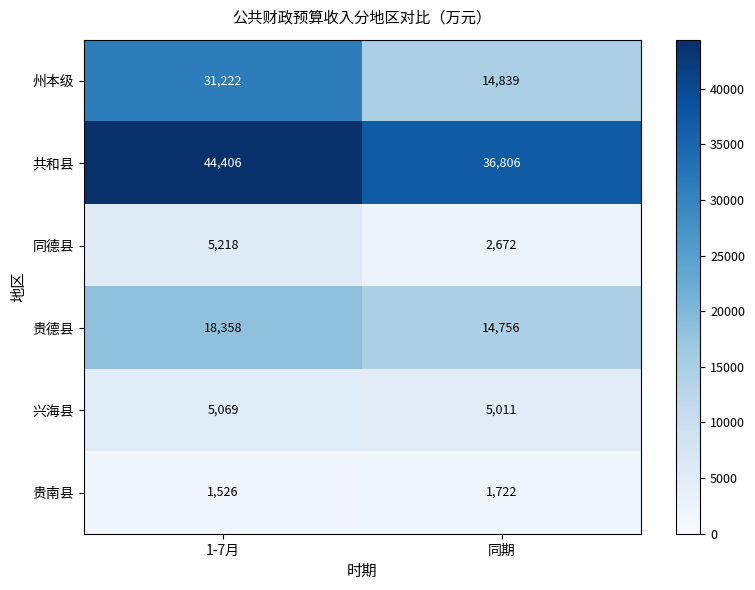

Reading left to right, transcribe all the data shown in this chart.

州本级: 1-7月=31222	同期=14839
共和县: 1-7月=44406	同期=36806
同德县: 1-7月=5218	同期=2672
贵德县: 1-7月=18358	同期=14756
兴海县: 1-7月=5069	同期=5011
贵南县: 1-7月=1526	同期=1722